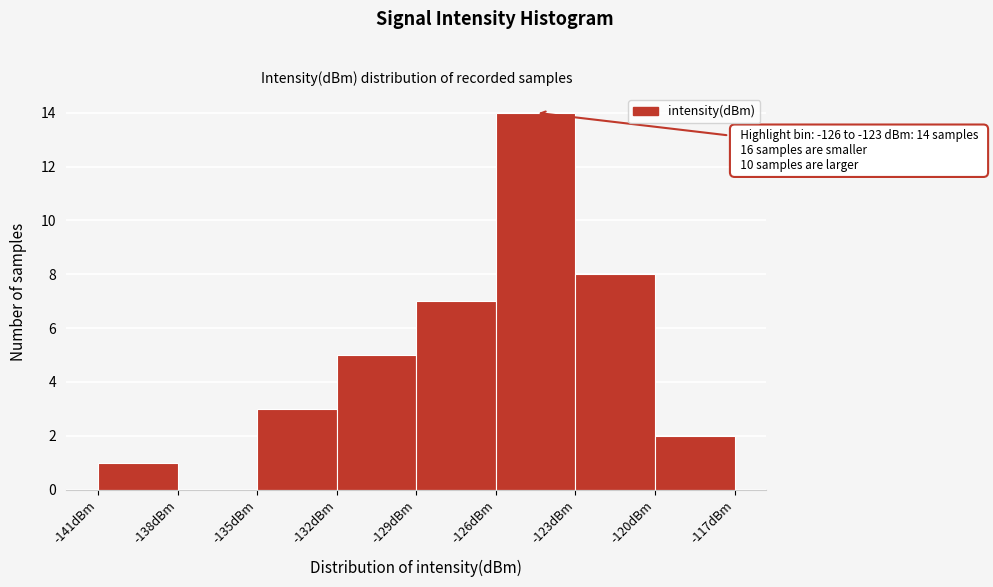

Over which range of the x-axis is the bar tallest?

-126 to -123